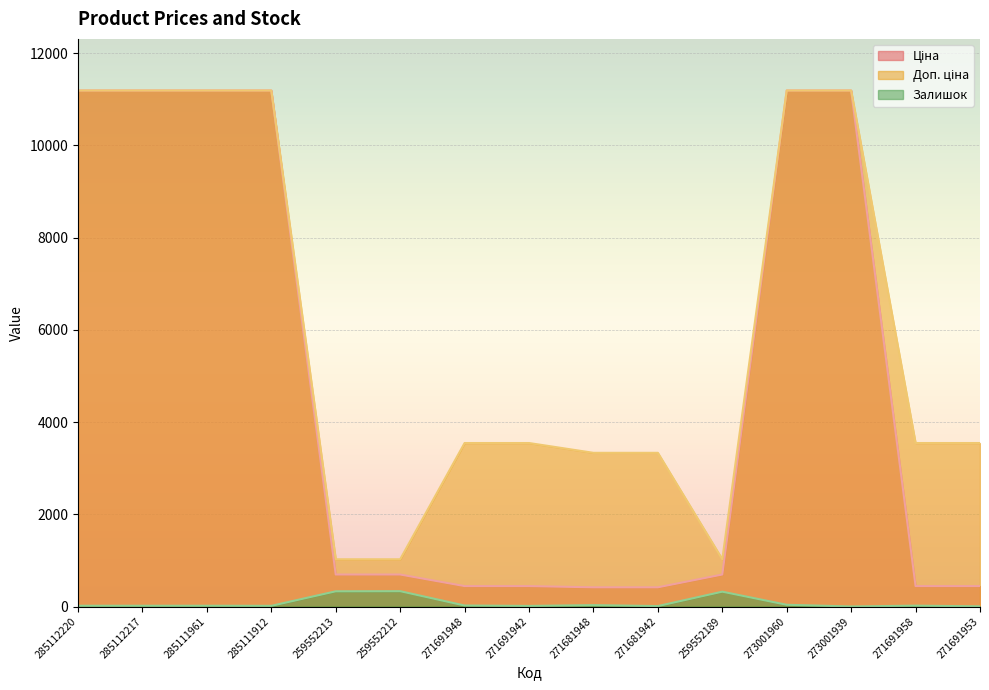

What is the sum of the Доп. ціна values at 273001939 and 271691958?

14733.1